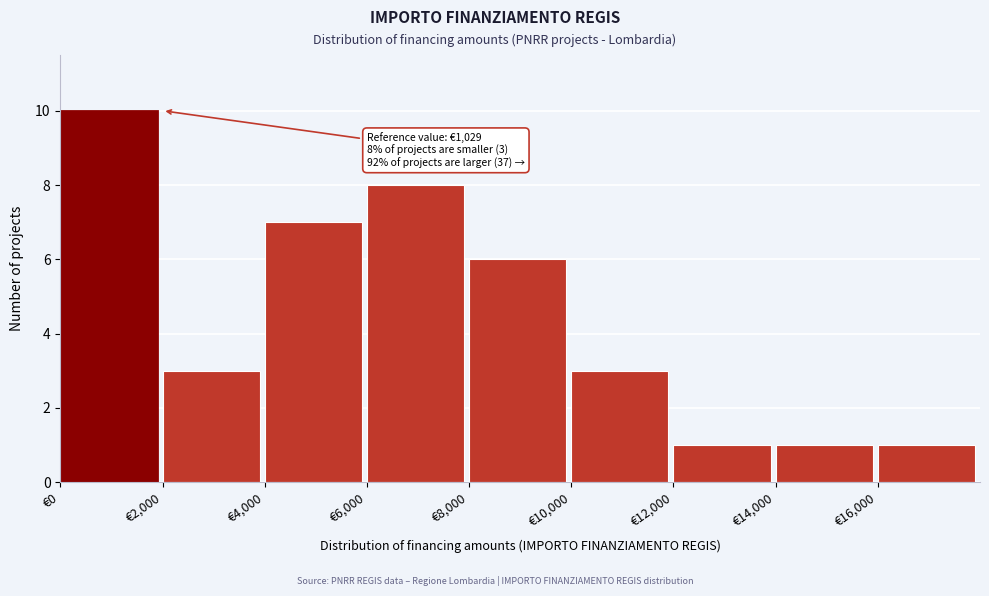

Over which range of the x-axis is the bar tallest?

0 to 2000